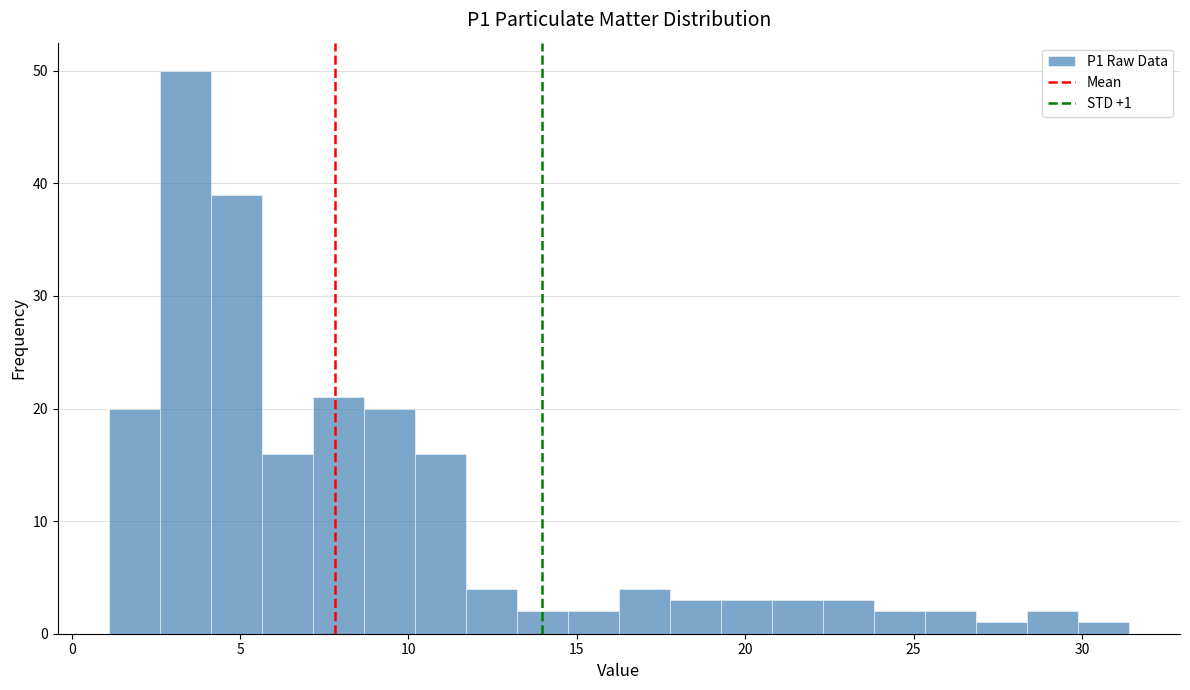

Read against the x-axis, roughly where is the centre of the tallest bar?

3.5